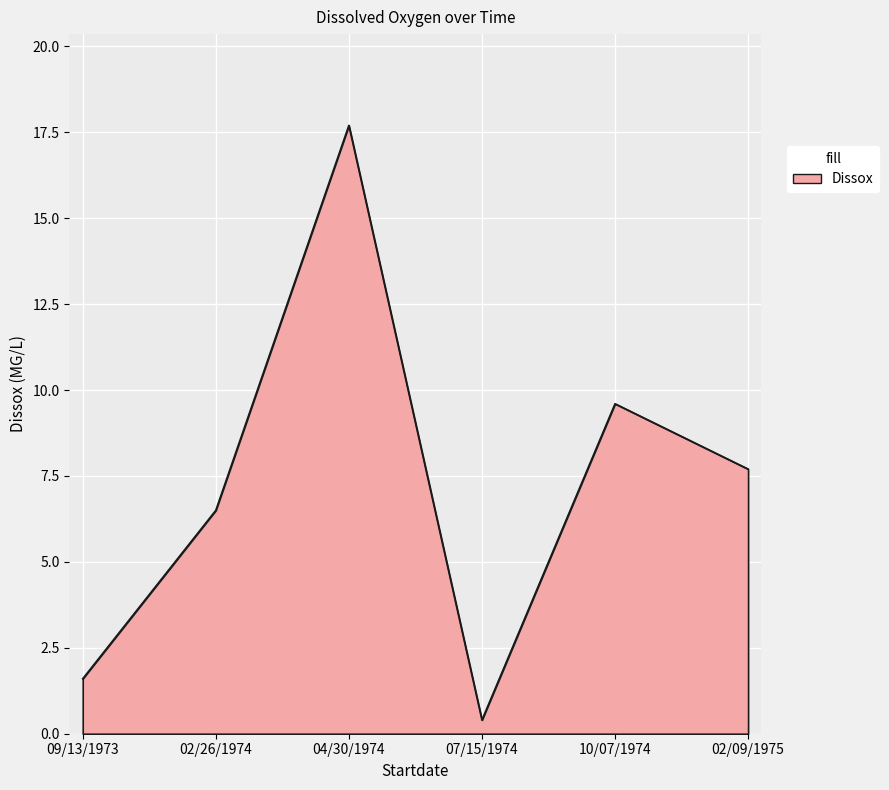

How many lines are shown in the chart?

1